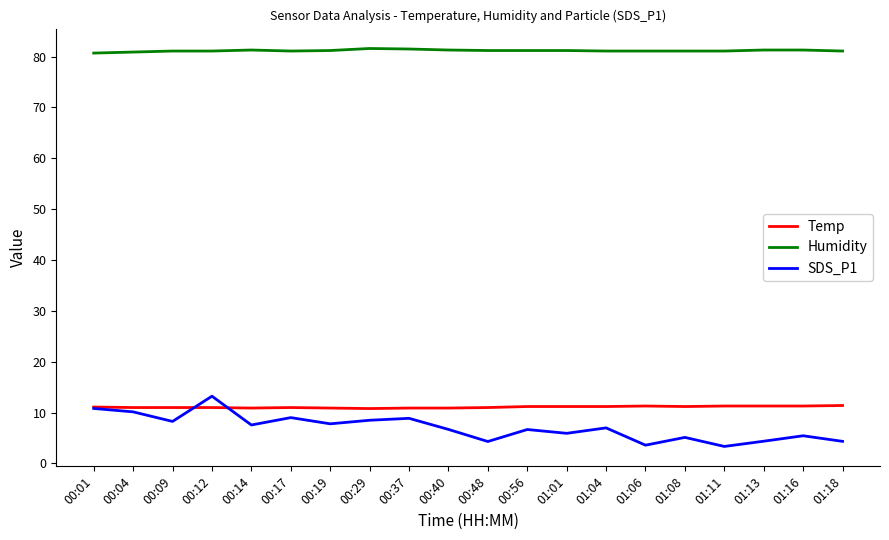

Which series has the largest range (max minus min)?

SDS_P1